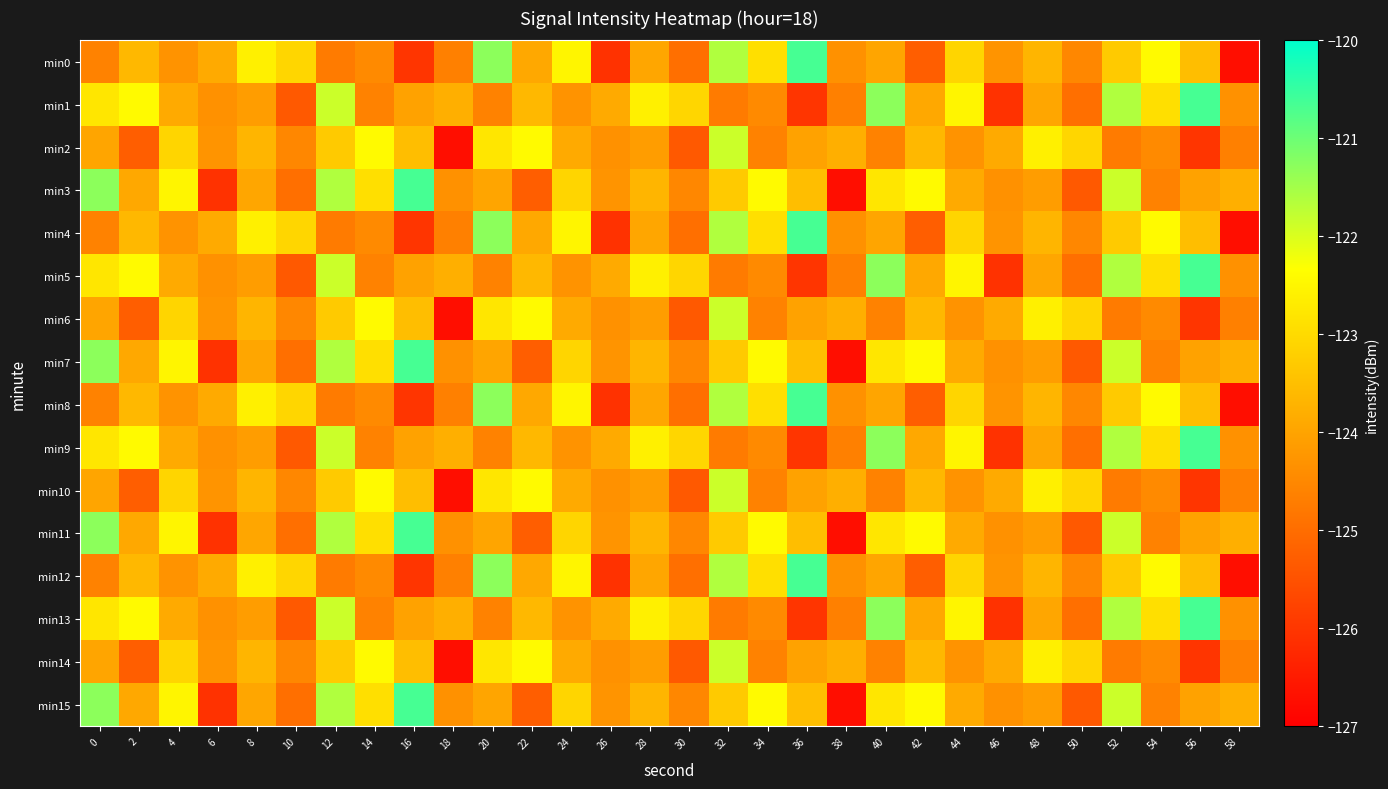

What is the greatest value displayed?

-120.7